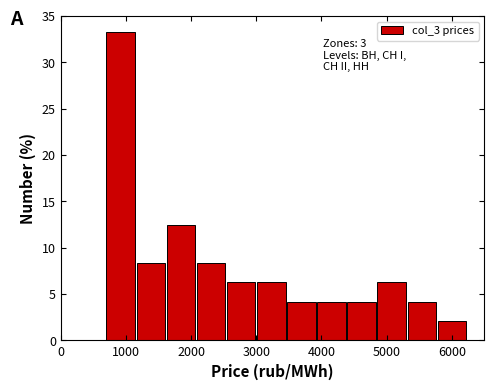

Which range on the x-axis has the tallest bar?

700 to 1200